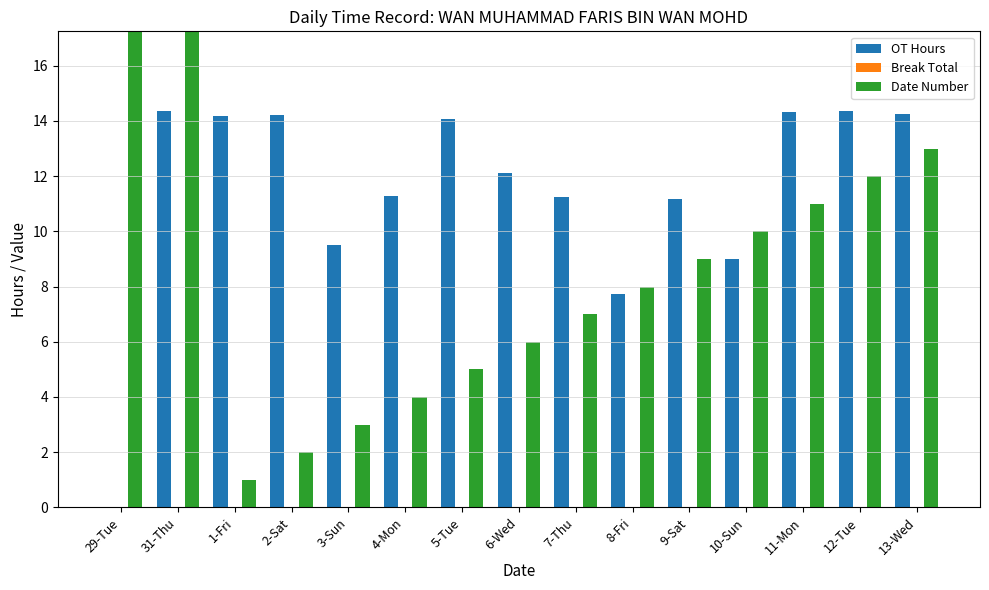

Is it true that Date Number equals 4.5 at 3-Sun?

False